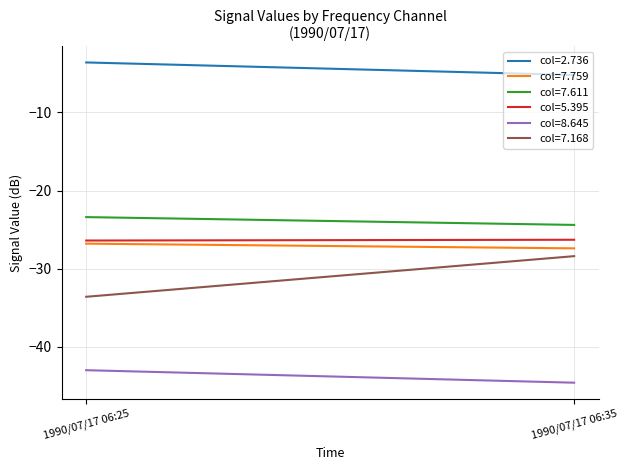

What are all the series names shown in the legend?

2.736, 7.759, 7.611, 5.395, 8.645, 7.168